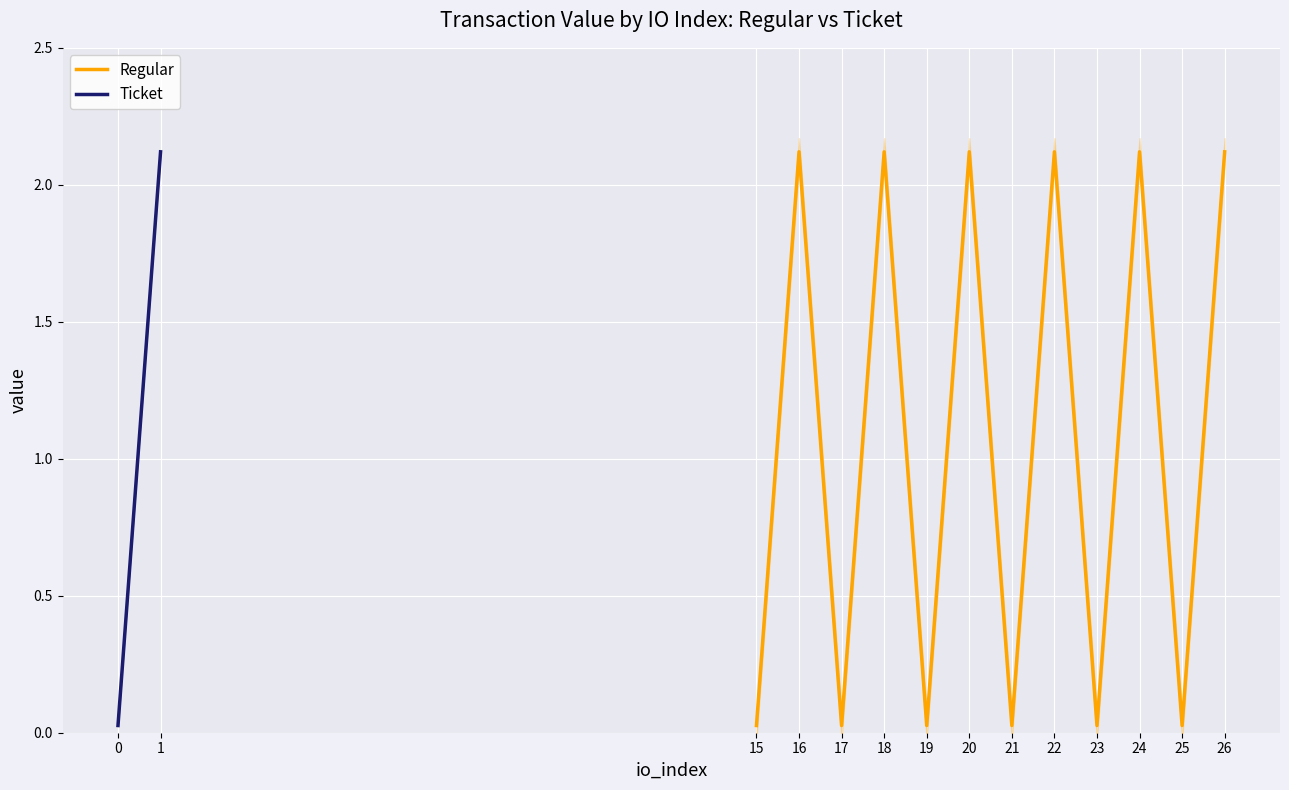

In Regular, how many points are higher than both neighbors (excluding endpoints)?

5